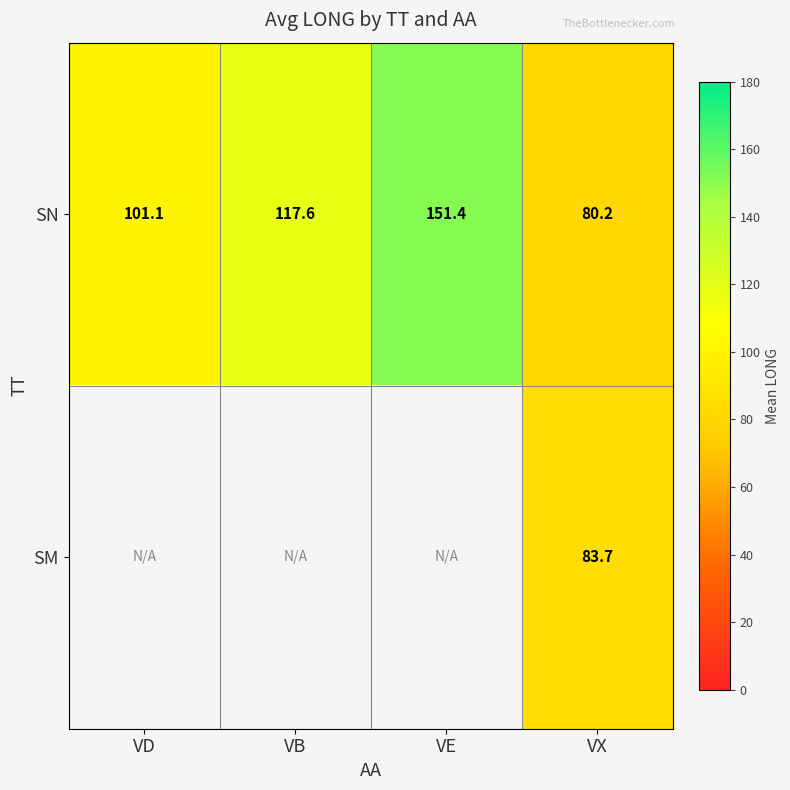

What is the lowest value of the SN series?

80.2